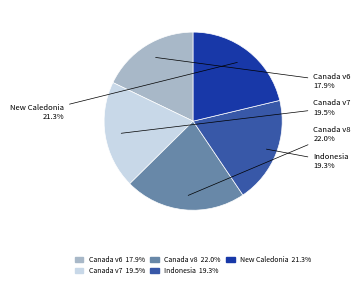

Between Canada v7 19.5% and Canada v6 17.9%, which is larger?

Canada v7 19.5%